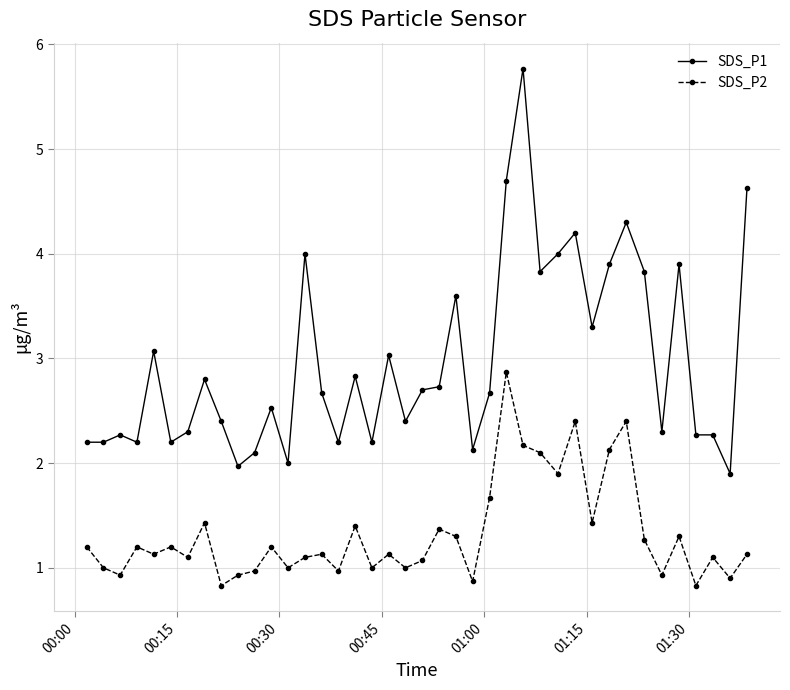

True or false: SDS_P2 and SDS_P1 intersect in this chart.

False